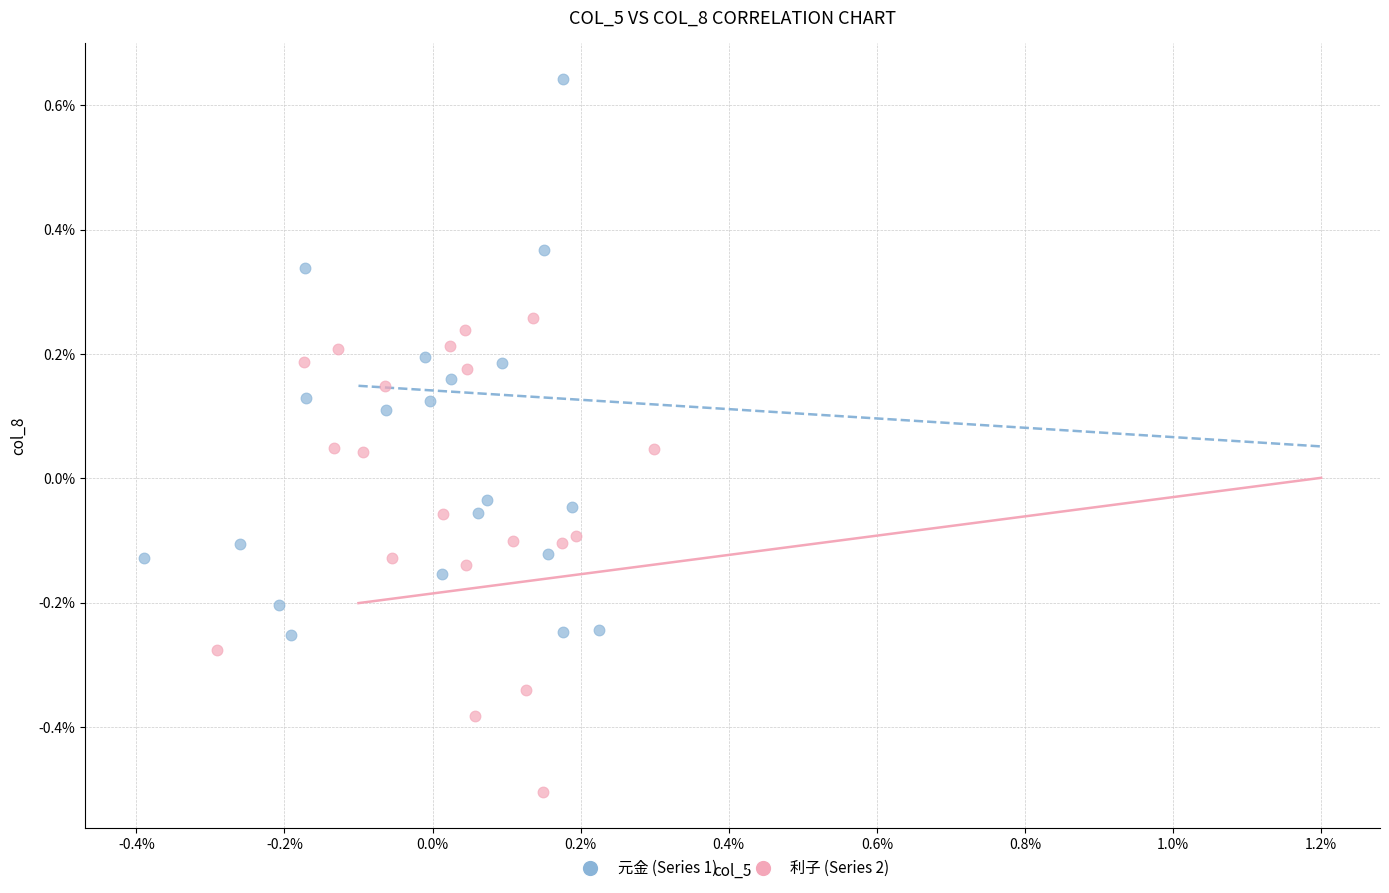

Which series has the largest Y range (max minus min)?

元金 (Series 1)